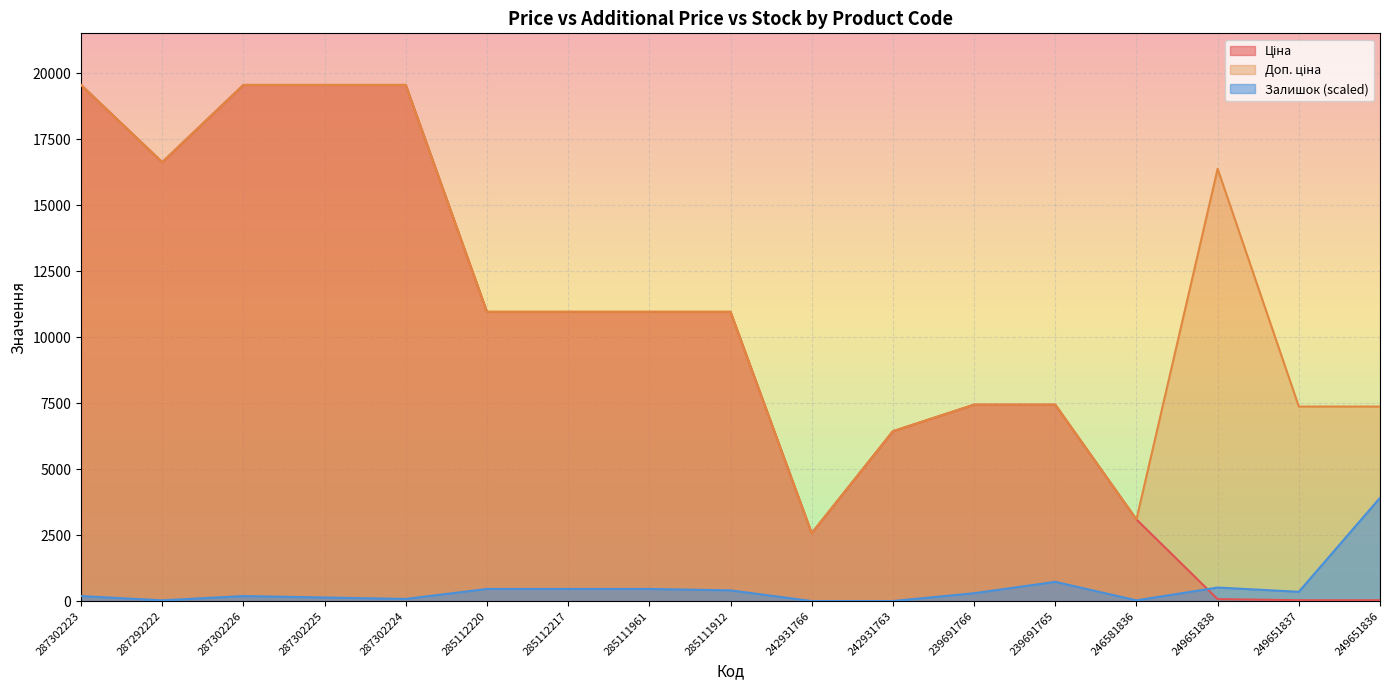

List the series in order of their peak value, highest first.

Ціна, Доп. ціна, Залишок